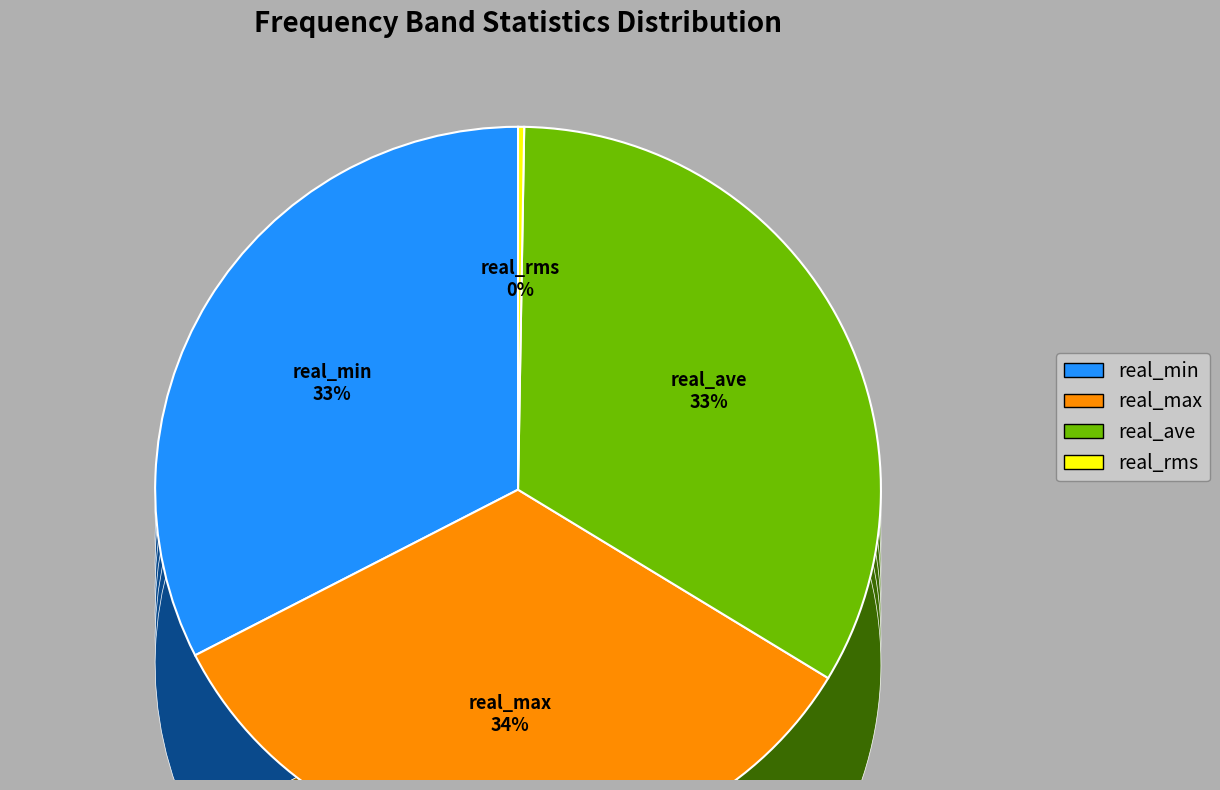

Count the number of slices in the pie.

4